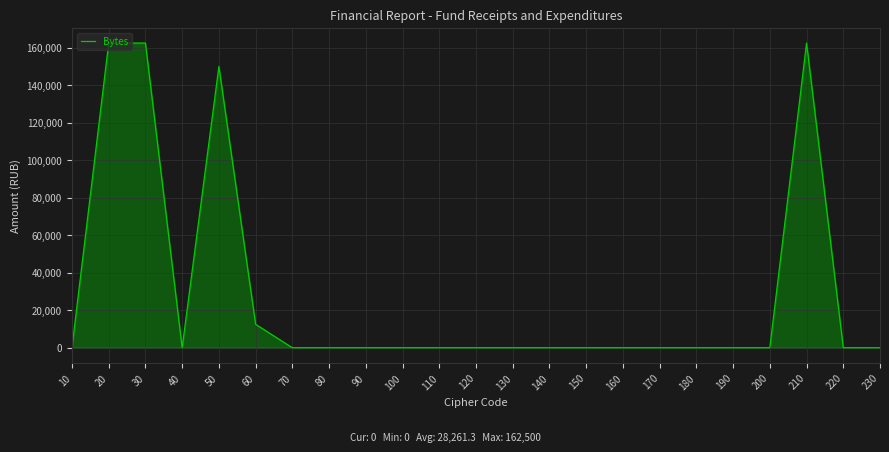

How many lines are shown in the chart?

1